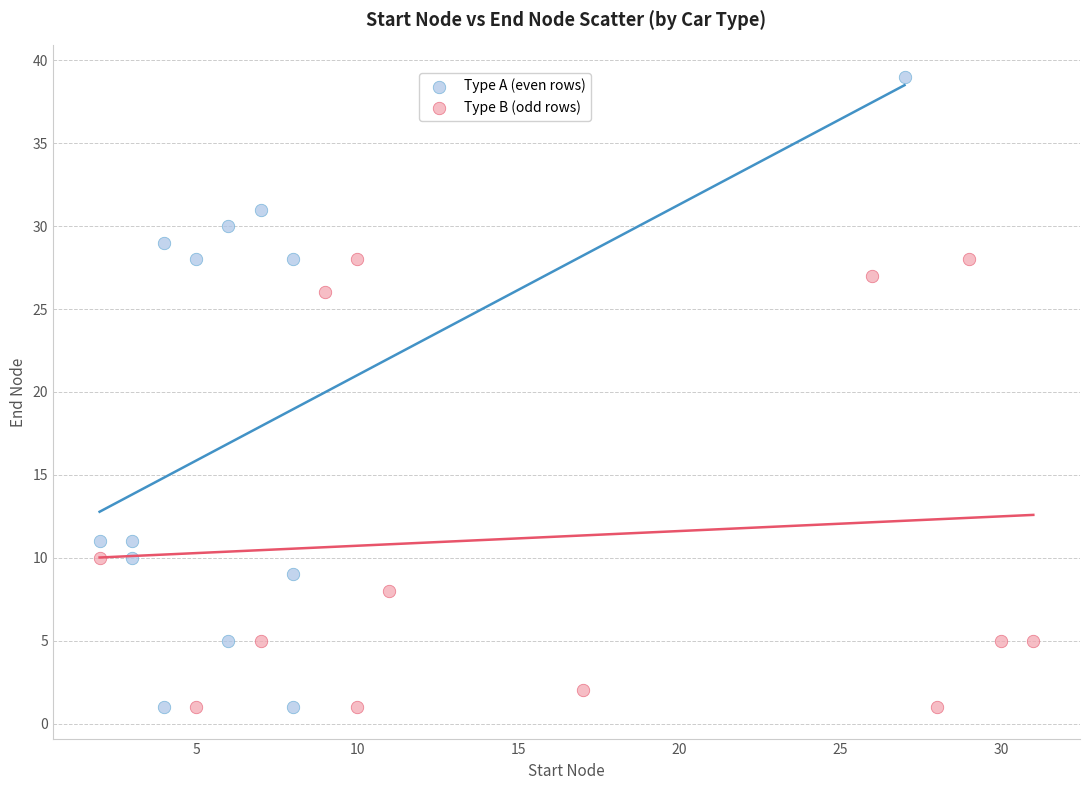

Which series has the widest spread of Y values?

Type A (even rows)